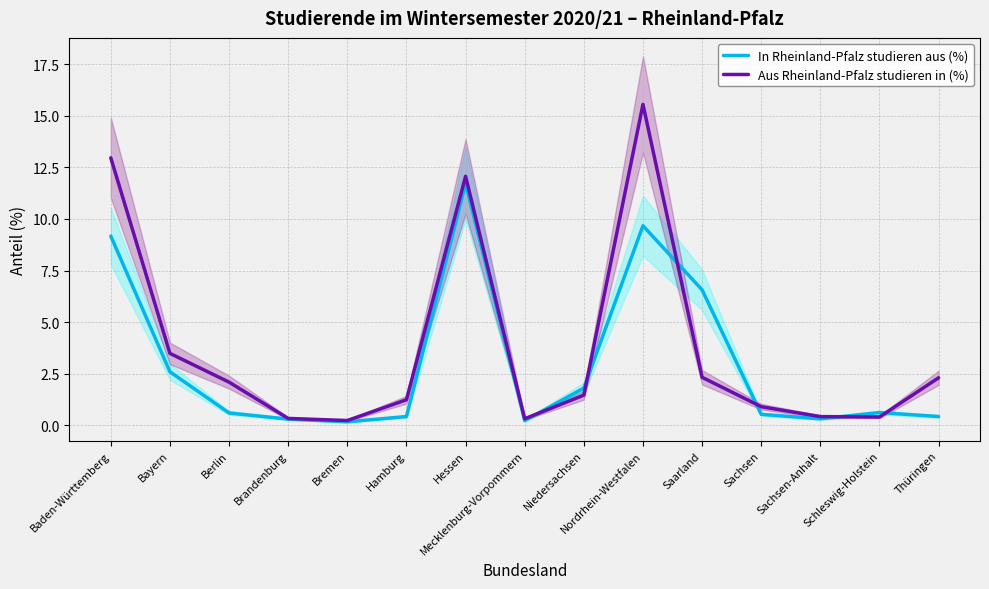

What is the minimum value for Aus Rheinland-Pfalz studieren in (%)?

0.2